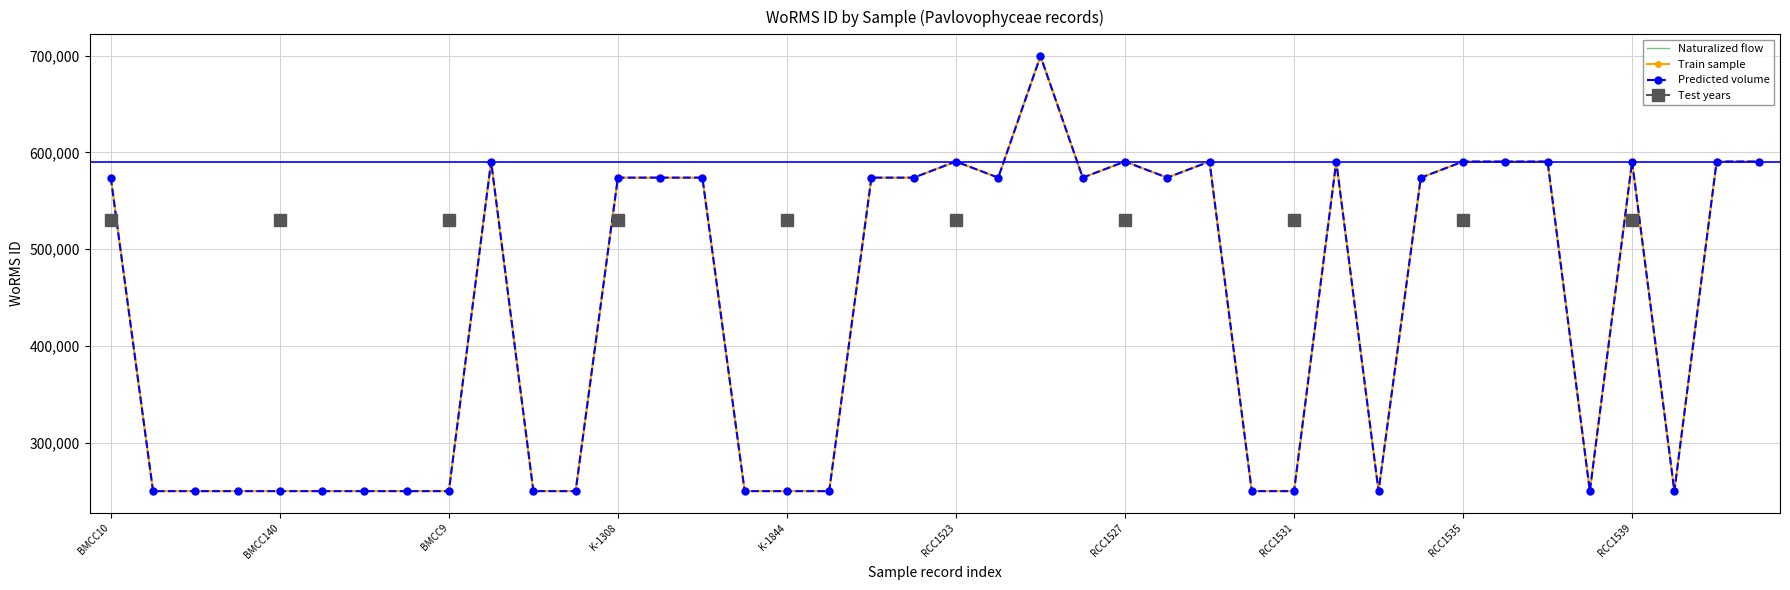

Rank the series at 13 from highest to lowest value.

Naturalized flow, Train sample, Predicted volume